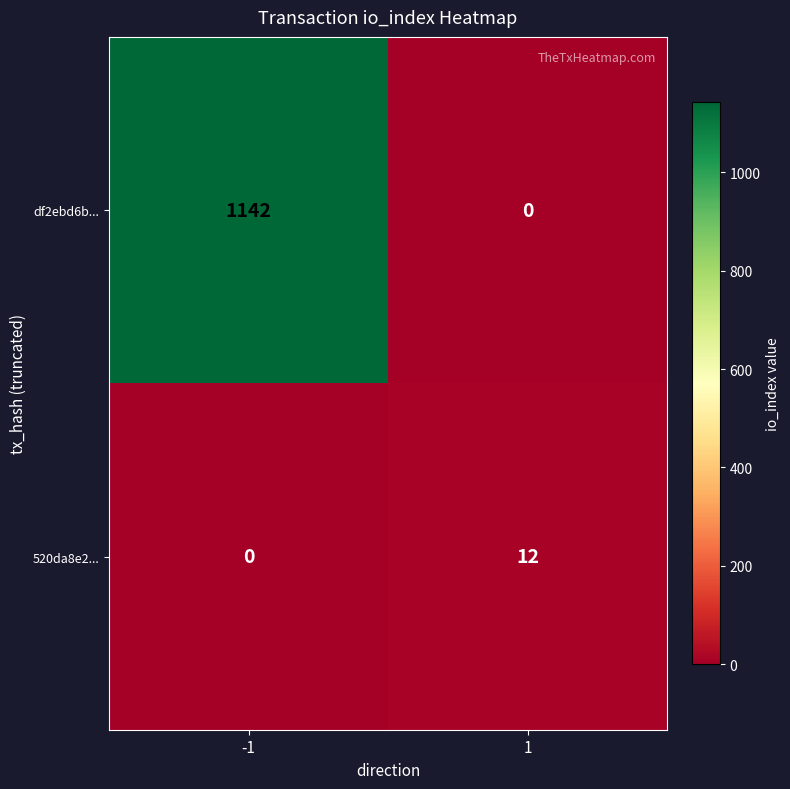

What is the approximate value of 520da8e2... at 1, to the nearest 5?

10